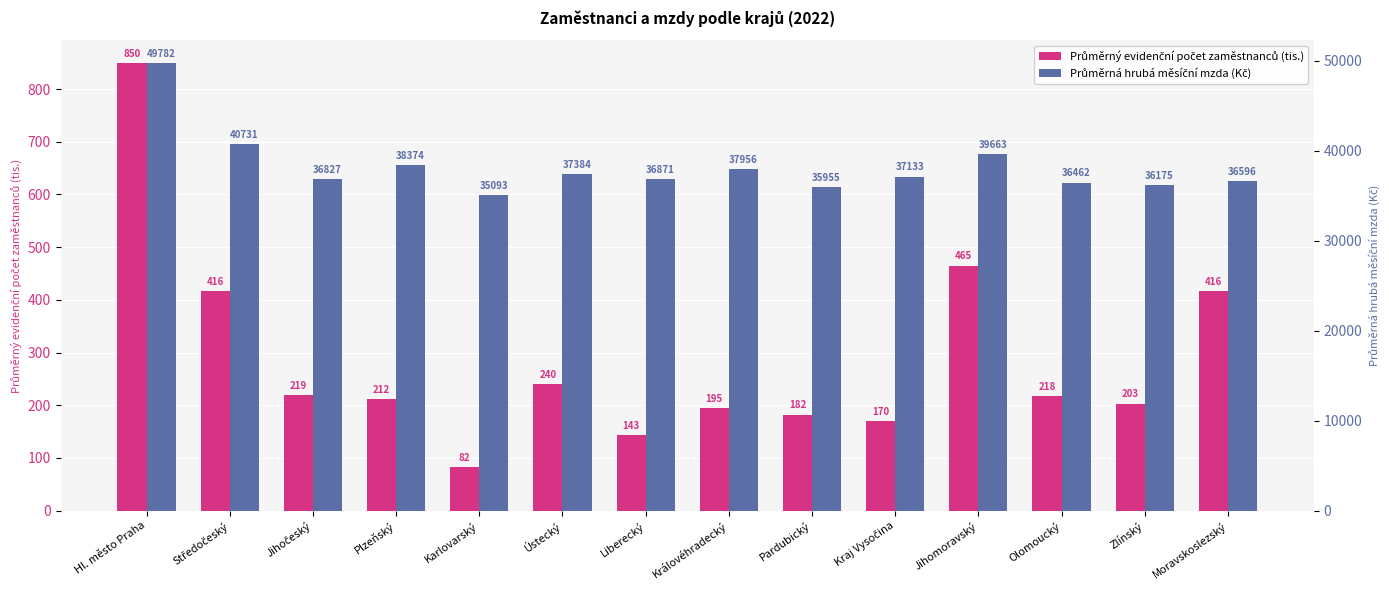

How many values in the Průměrná hrubá měsíční mzda (Kč) series exceed 37133?

6